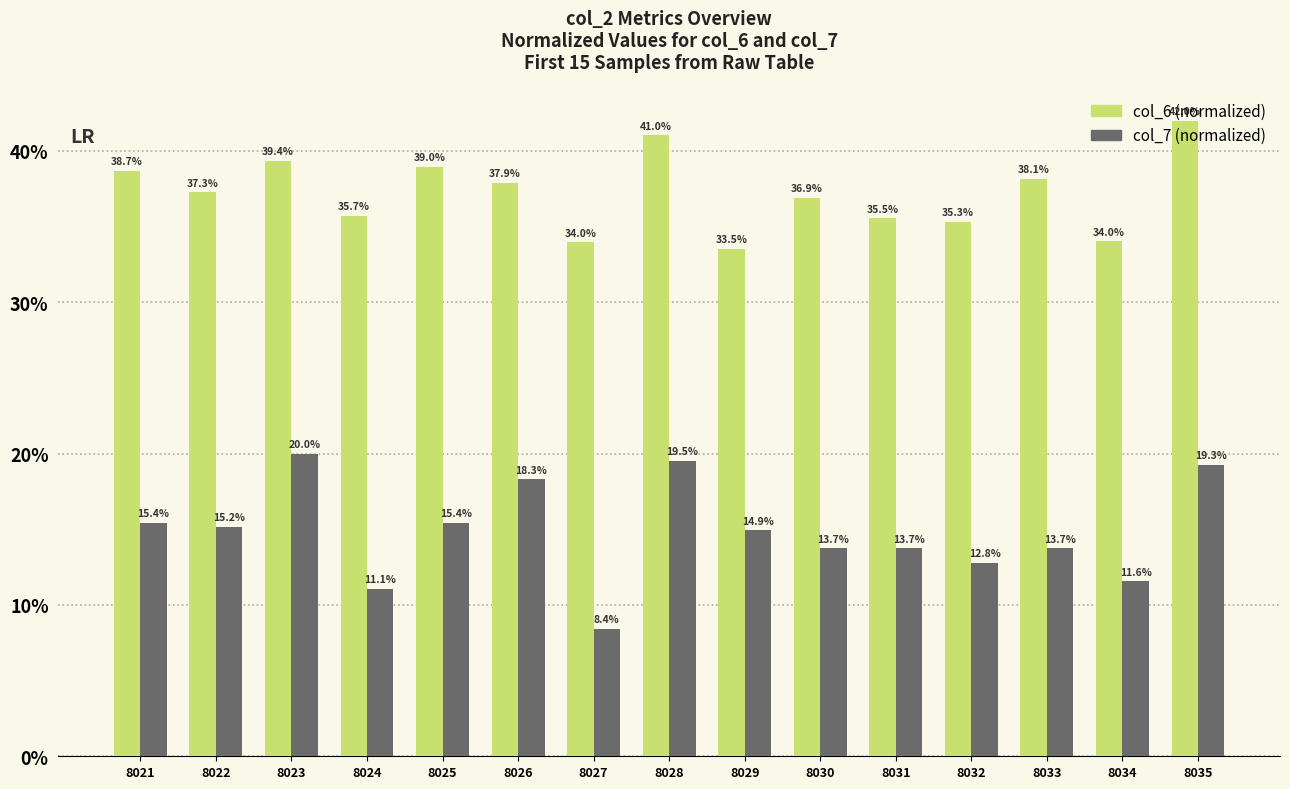

At which category is the sum across all series the highest?

8035